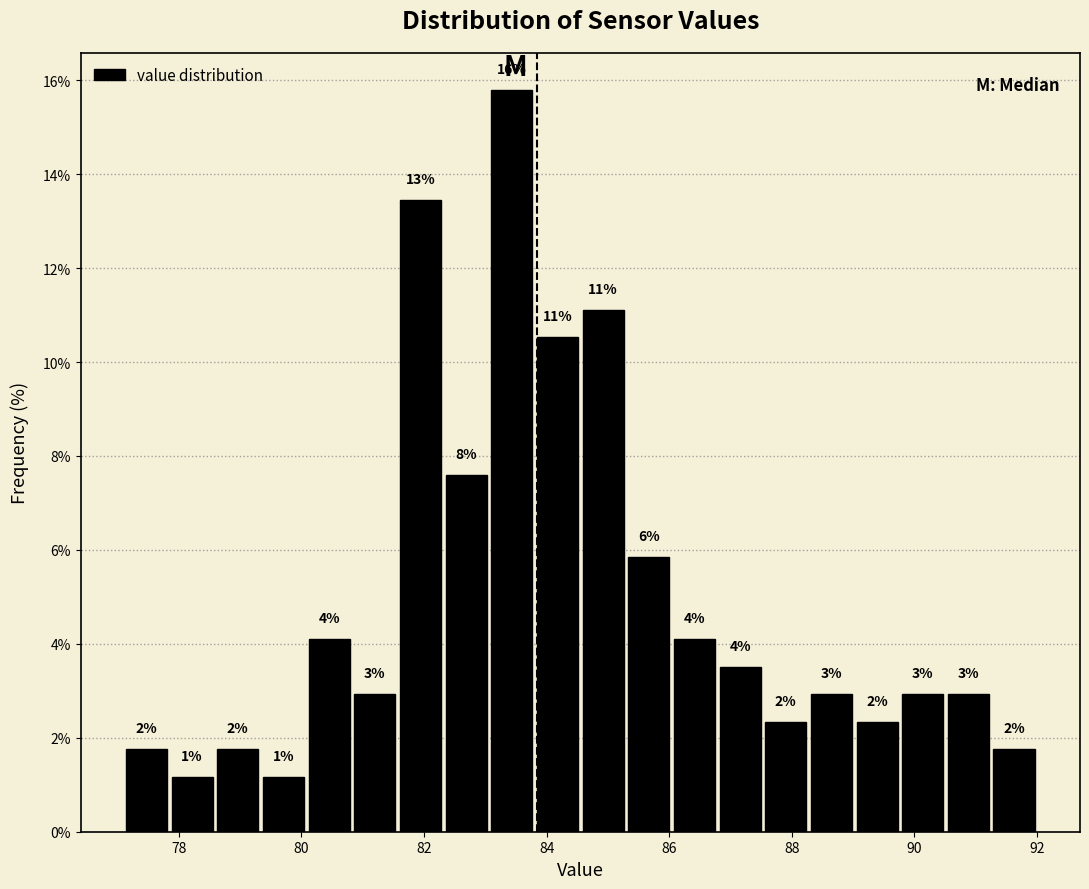

Around what value on the x-axis is the tallest bar? Give the approximate position of its centre, as read against the axis.

83.4